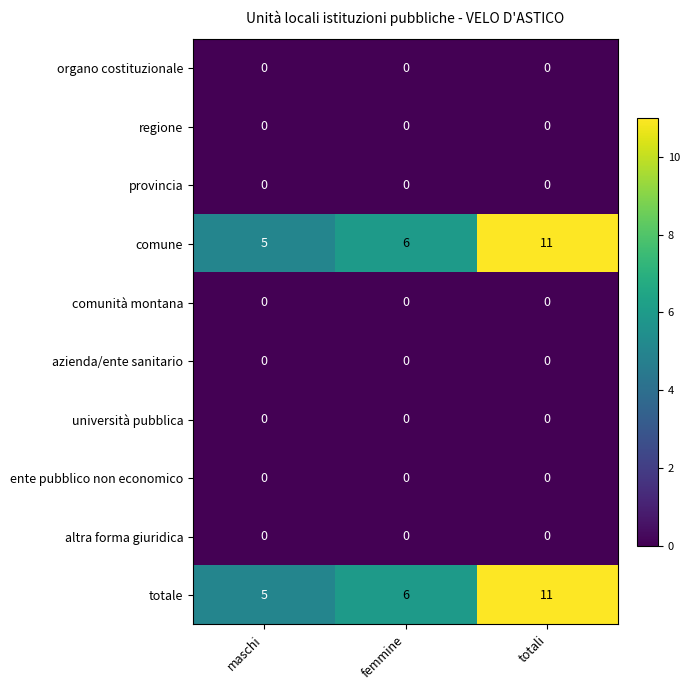

Which label corresponds to the largest value in the chart?

totali